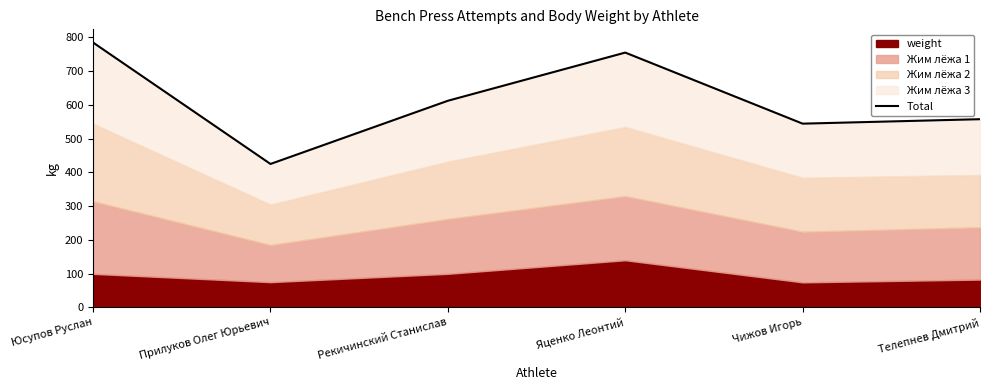

Which has a higher value, Яценко Леонтий or Чижов Игорь?

Яценко Леонтий